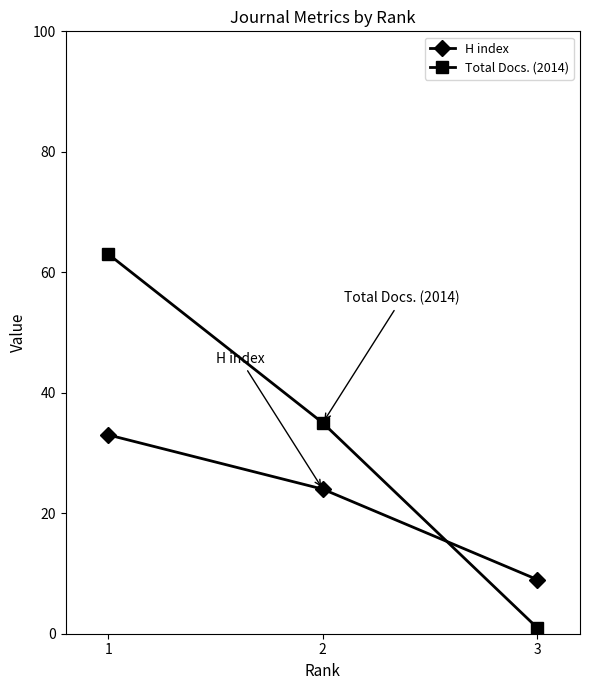

True or false: H index has a value of 34 at 2.

False